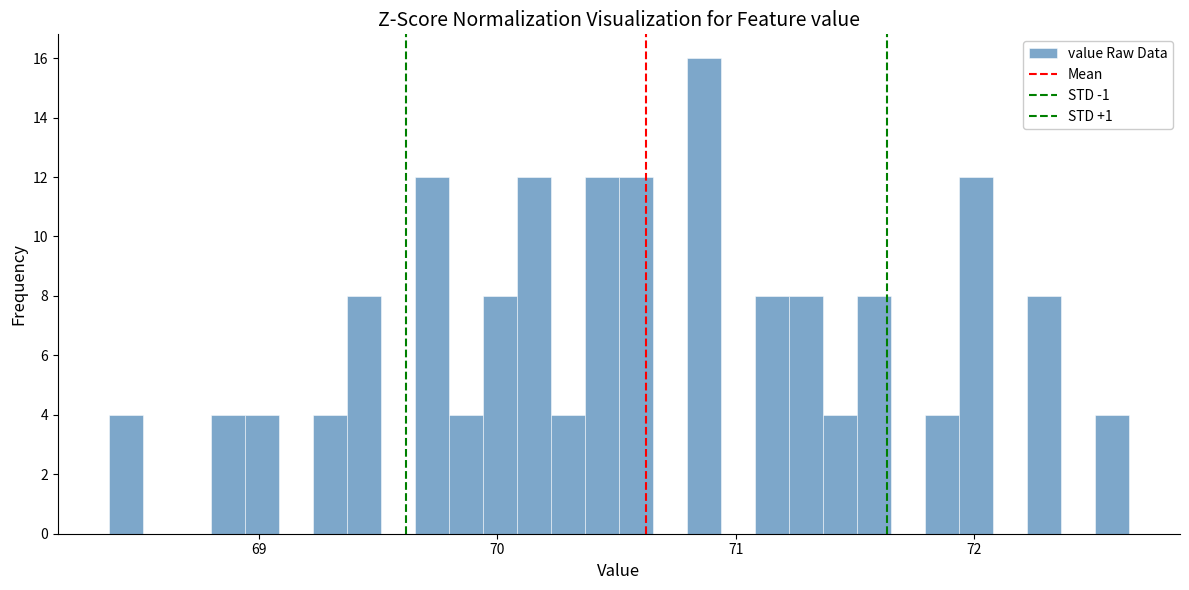

Around what value on the x-axis is the tallest bar? Give the approximate position of its centre, as read against the axis.

70.9